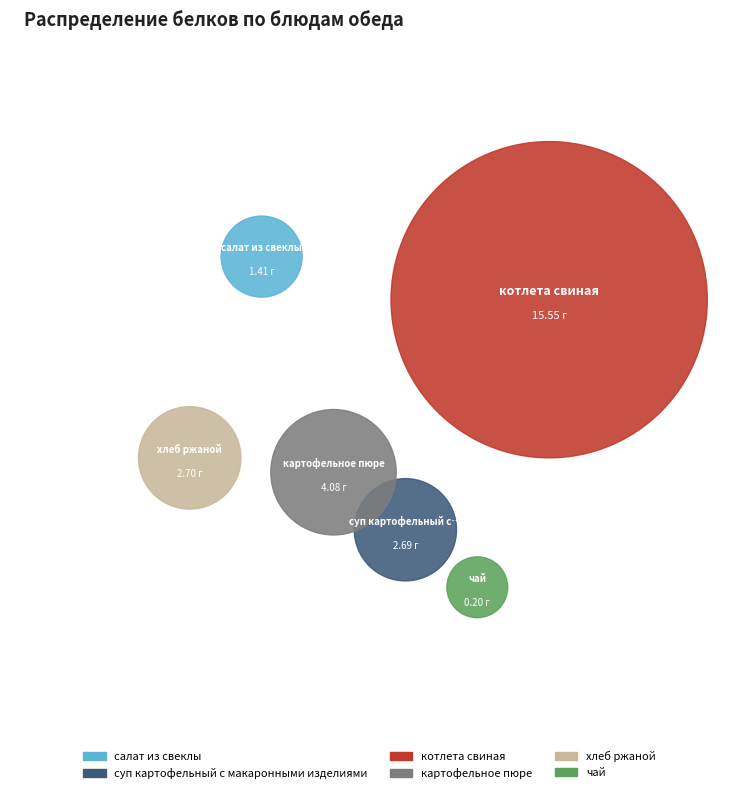

To the nearest percent, what is the average slice percentage?

17%